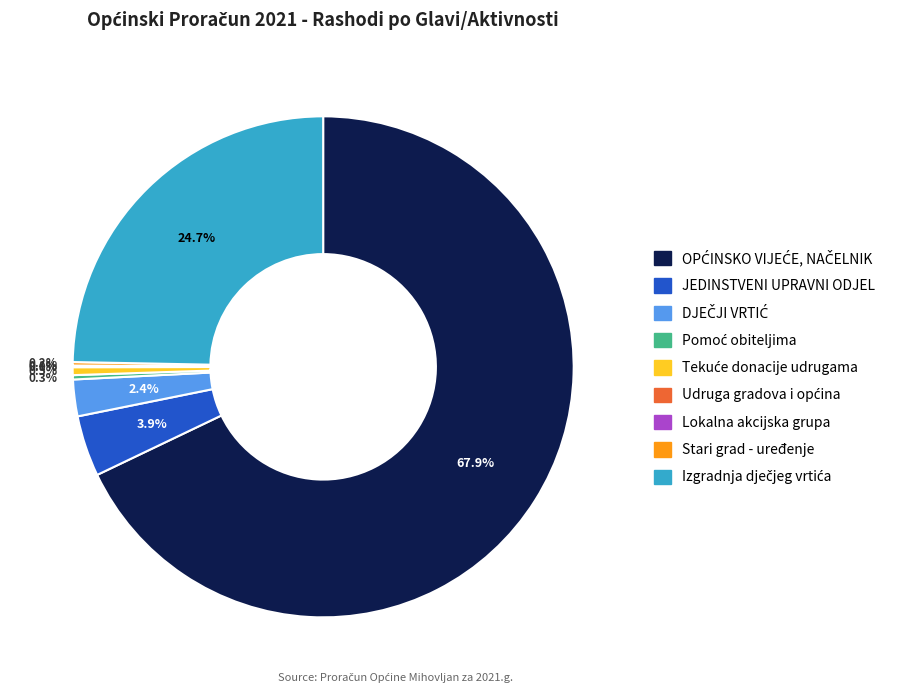

Is there a majority slice in this chart?

Yes